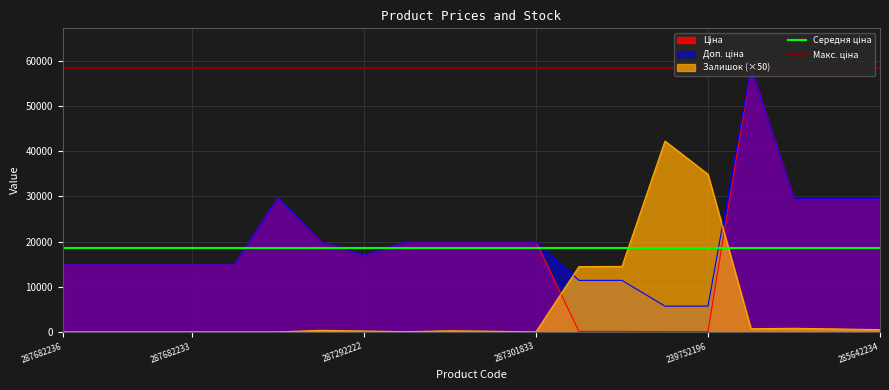

What is the maximum value shown in the chart?

58426.5